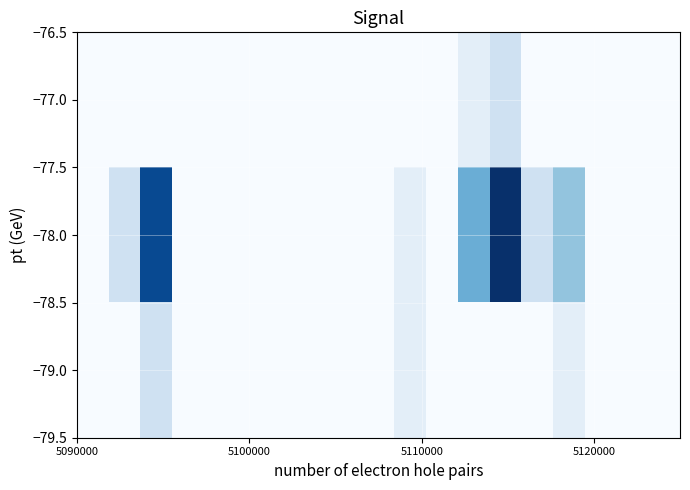

At which category does the chart reach its peak across all series?

13